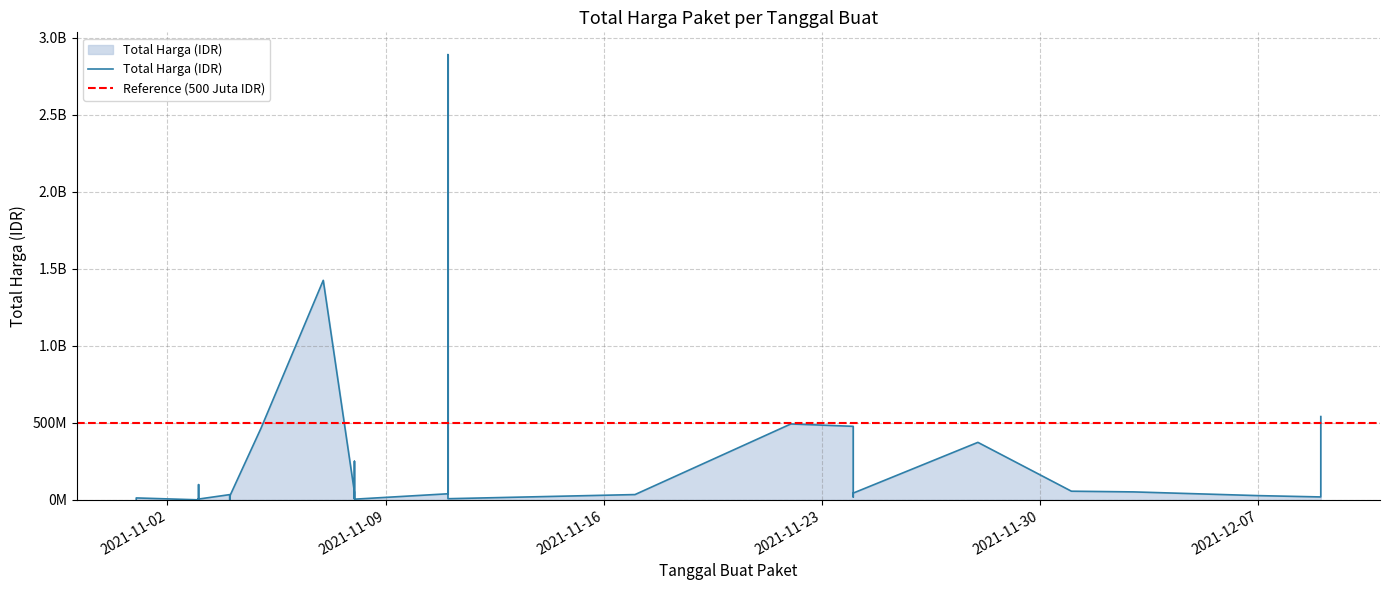

List the labels in order of value, smallest first.

2021-11-03, 2021-11-03, 2021-11-03, 2021-11-01, 2021-11-04, 2021-11-03, 2021-11-08, 2021-11-03, 2021-11-03, 2021-11-11, 2021-11-03, 2021-11-08, 2021-11-01, 2021-11-08, 2021-12-09, 2021-11-24, 2021-11-04, 2021-12-07, 2021-11-04, 2021-11-04, 2021-11-17, 2021-11-11, 2021-11-24, 2021-11-08, 2021-12-03, 2021-12-01, 2021-11-03, 2021-11-08, 2021-11-28, 2021-11-05, 2021-11-24, 2021-11-22, 2021-12-09, 2021-11-07, 2021-11-11